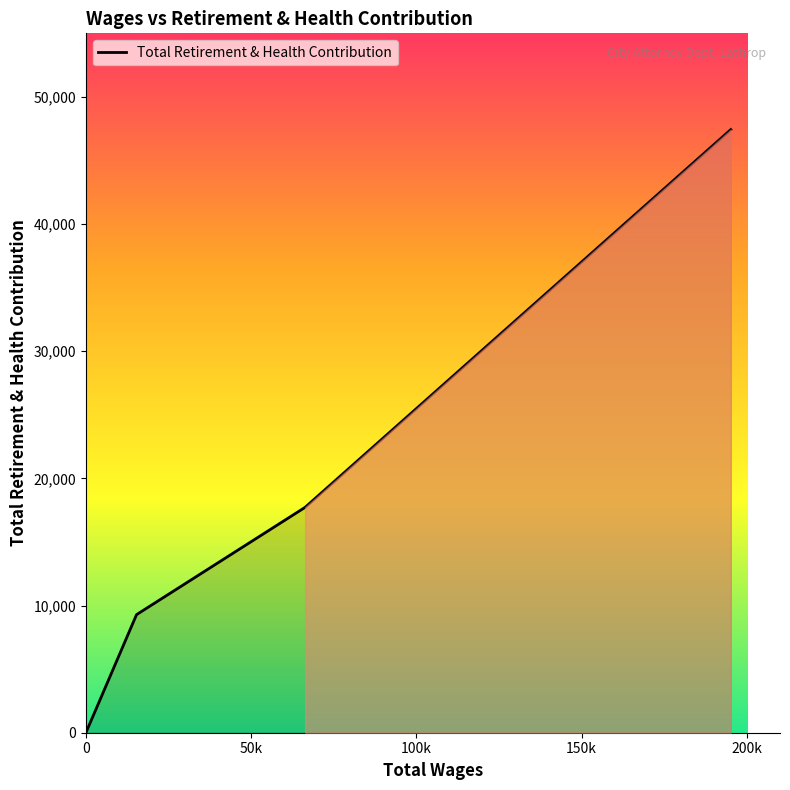

What is the difference between the maximum and minimum values?

47429